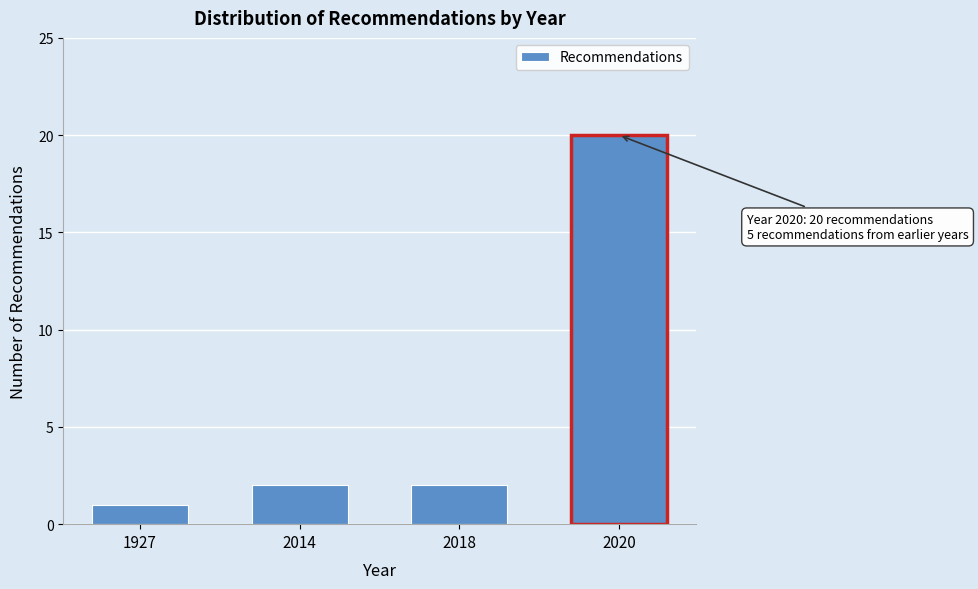

Reading left to right, what are all the values shown in this chart?

1	2	2	20